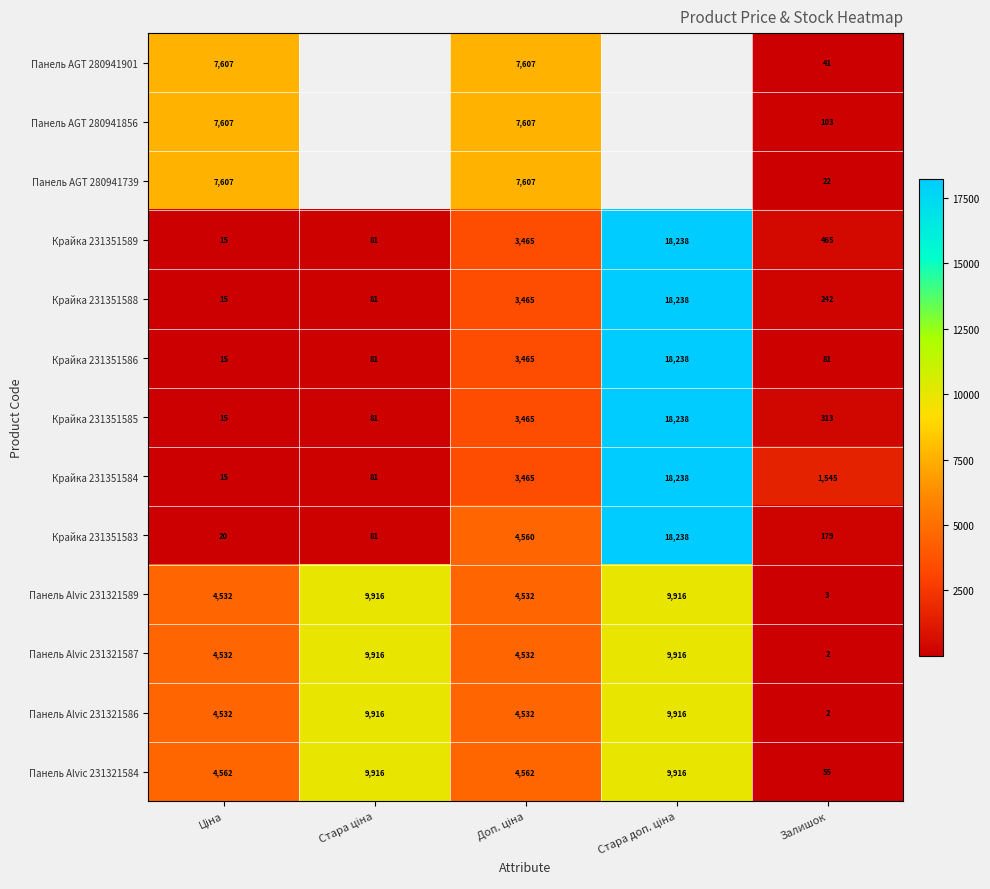

Is the value of Крайка 231351586 at Доп. ціна greater than the value of Крайка 231351589 at Залишок?

Yes